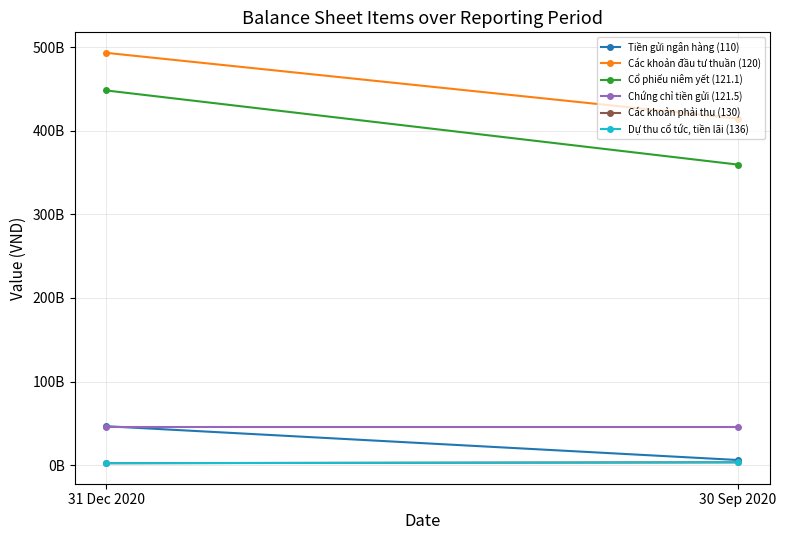

What is the label of the 2nd point from the right?

31 Dec 2020